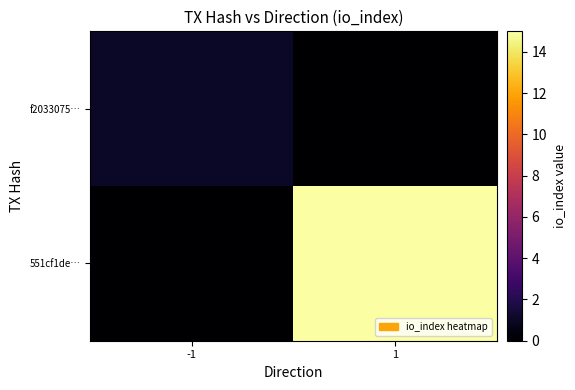

What is the difference between the highest and lowest values at 1?

15